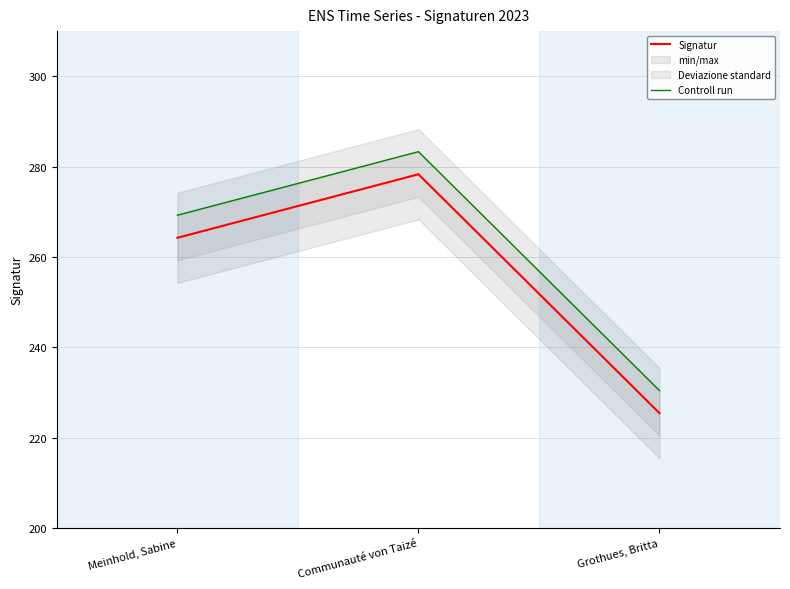

At which label does Controll run reach its peak?

Communauté von Taizé